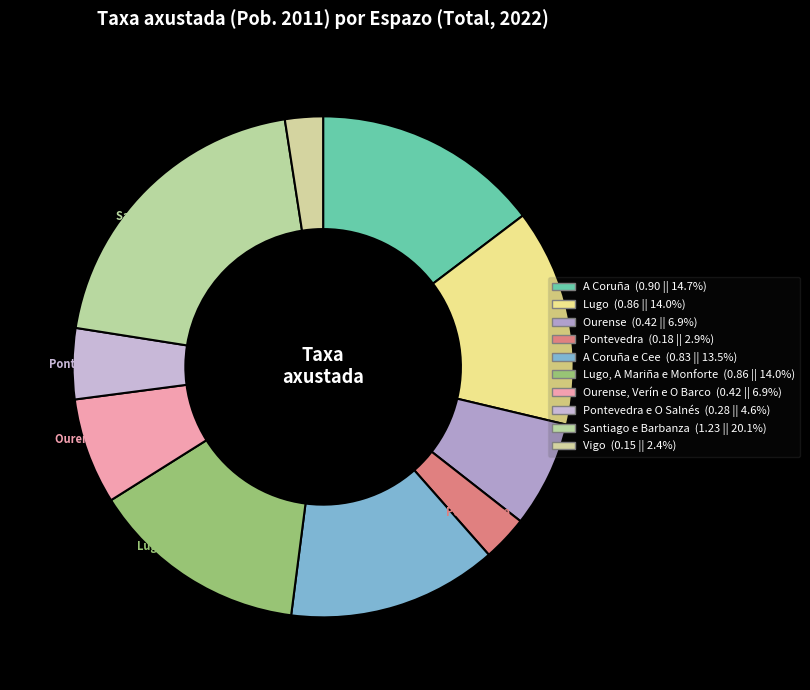

Which category has the biggest portion of the pie?

Santiago e Barbanza